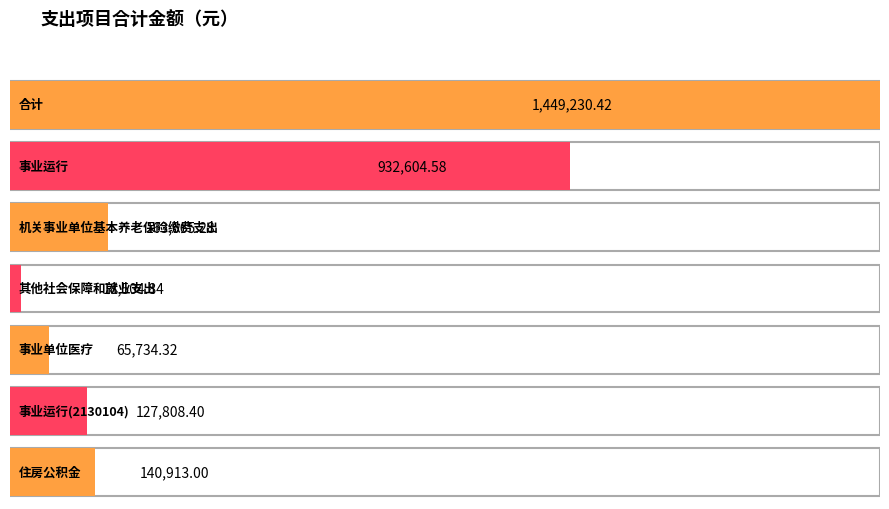

Read the value at 事业运行(2130104).

127808.4